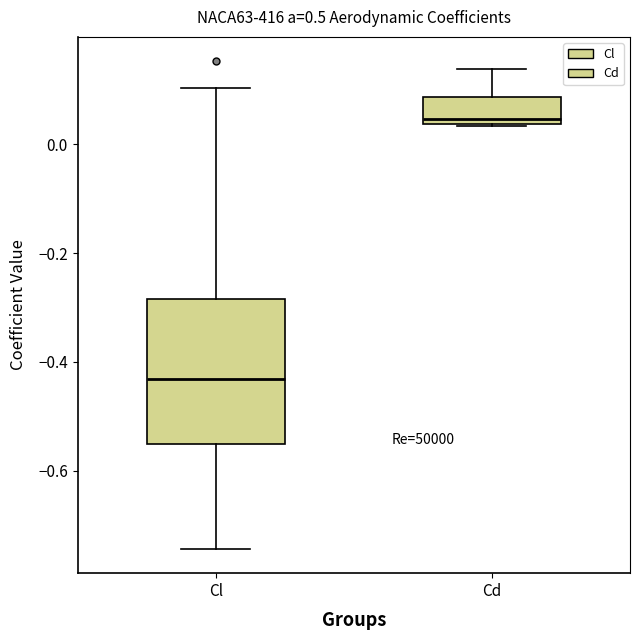

Which box is the tallest, from its lower edge to its upper edge?

Cl